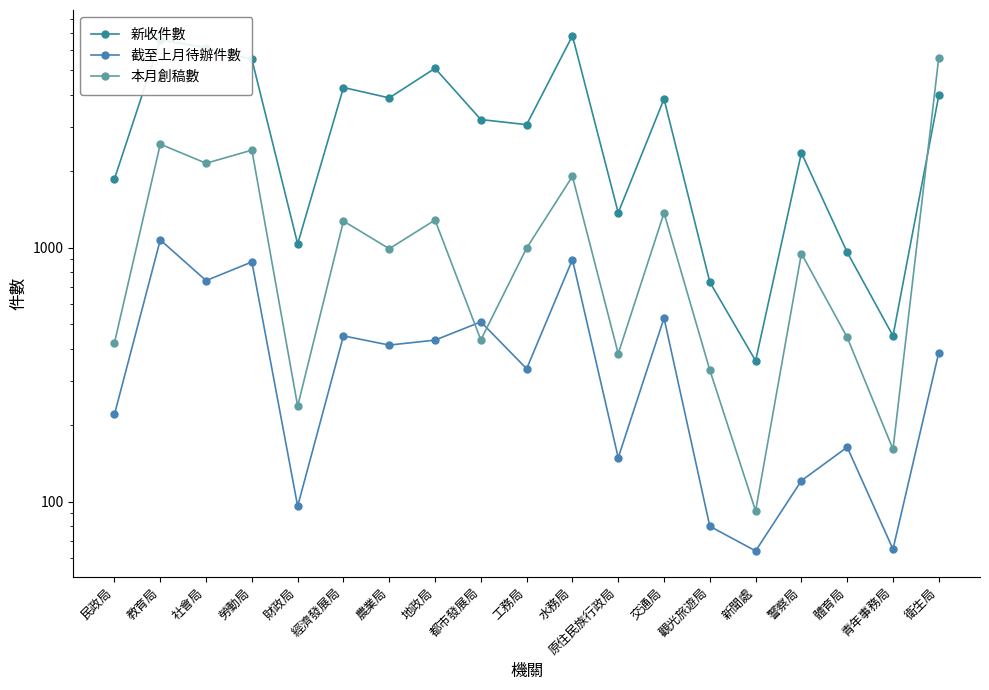

Is the value of 新收件數 at 勞動局 greater than the value of 本月創稿數 at 民政局?

Yes